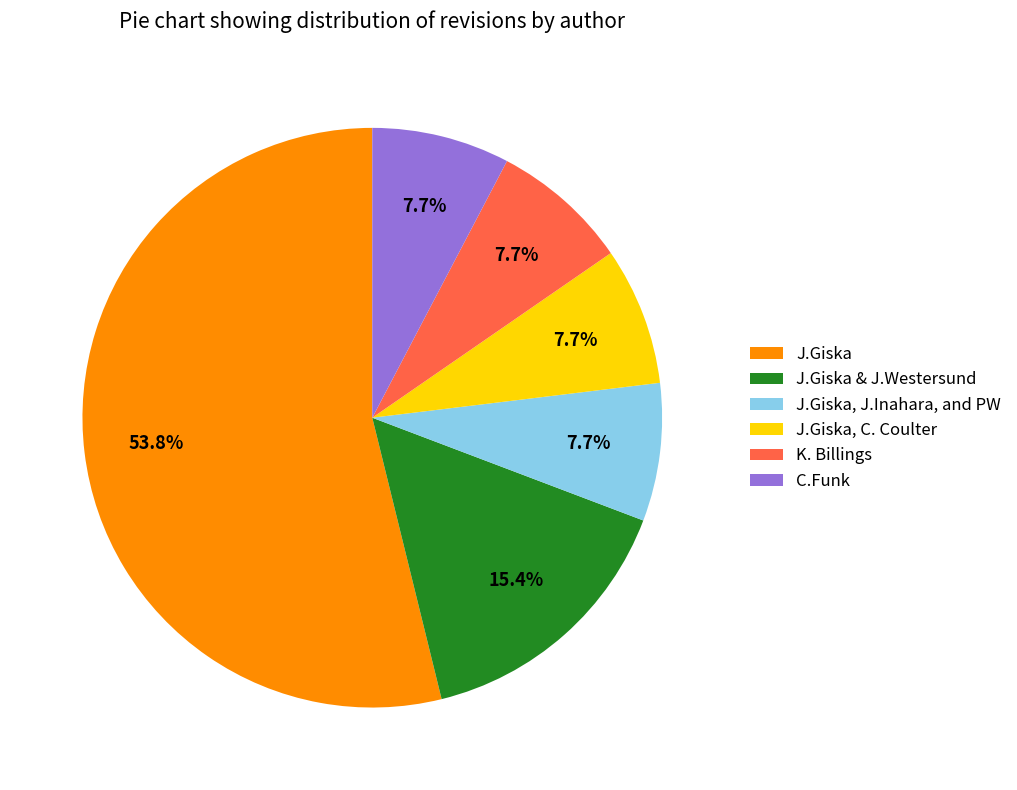

True or false: C.Funk accounts for 1% of the total.

False